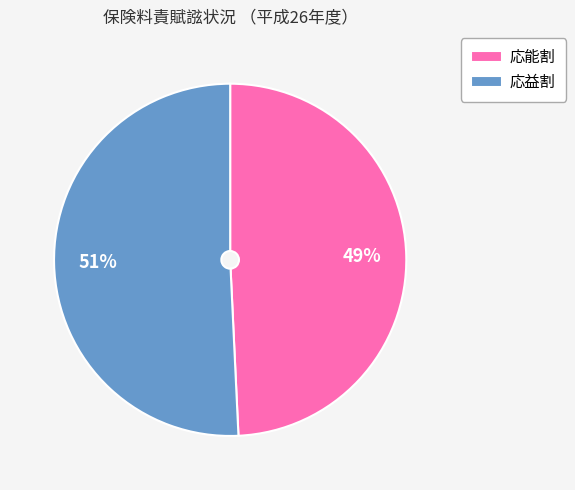

Which slice is the largest?

応益割